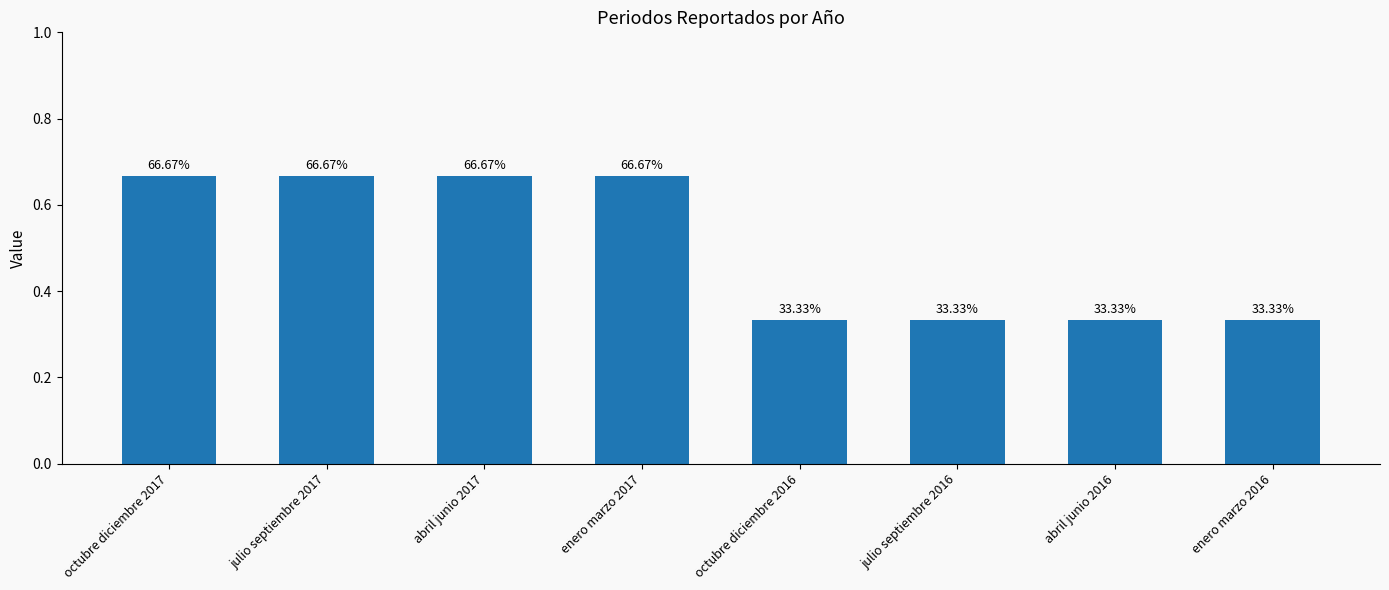

List the labels in order of value, largest first.

octubre diciembre 2017, julio septiembre 2017, abril junio 2017, enero marzo 2017, octubre diciembre 2016, julio septiembre 2016, abril junio 2016, enero marzo 2016